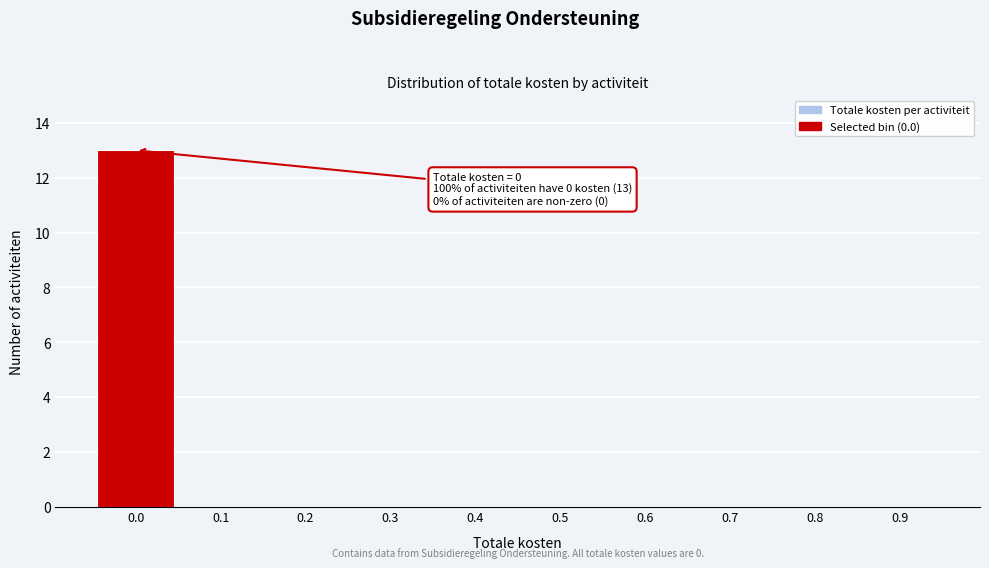

Reading right to left, transcribe all the data shown in this chart.

0.9=0	0.8=0	0.7=0	0.6=0	0.5=0	0.4=0	0.3=0	0.2=0	0.1=0	0.0=13